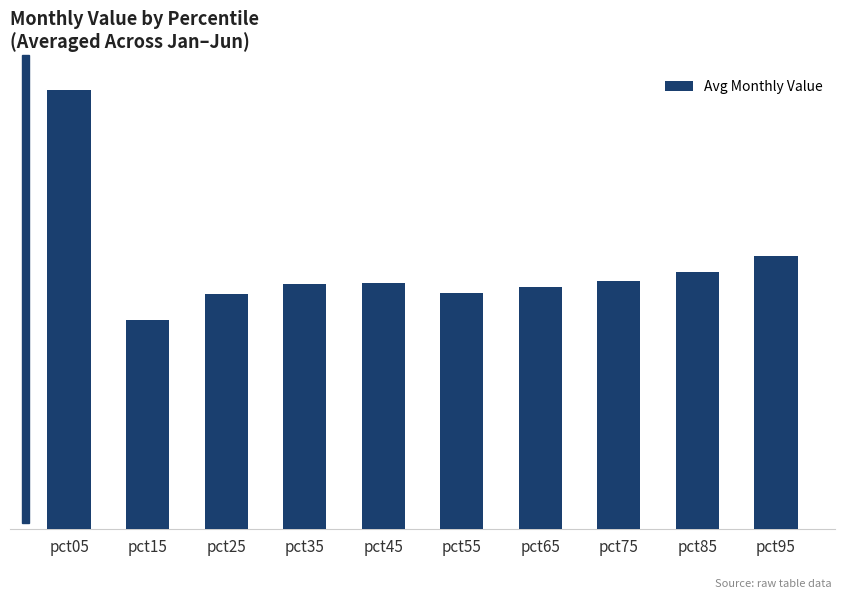

What is the greatest value displayed?

0.9